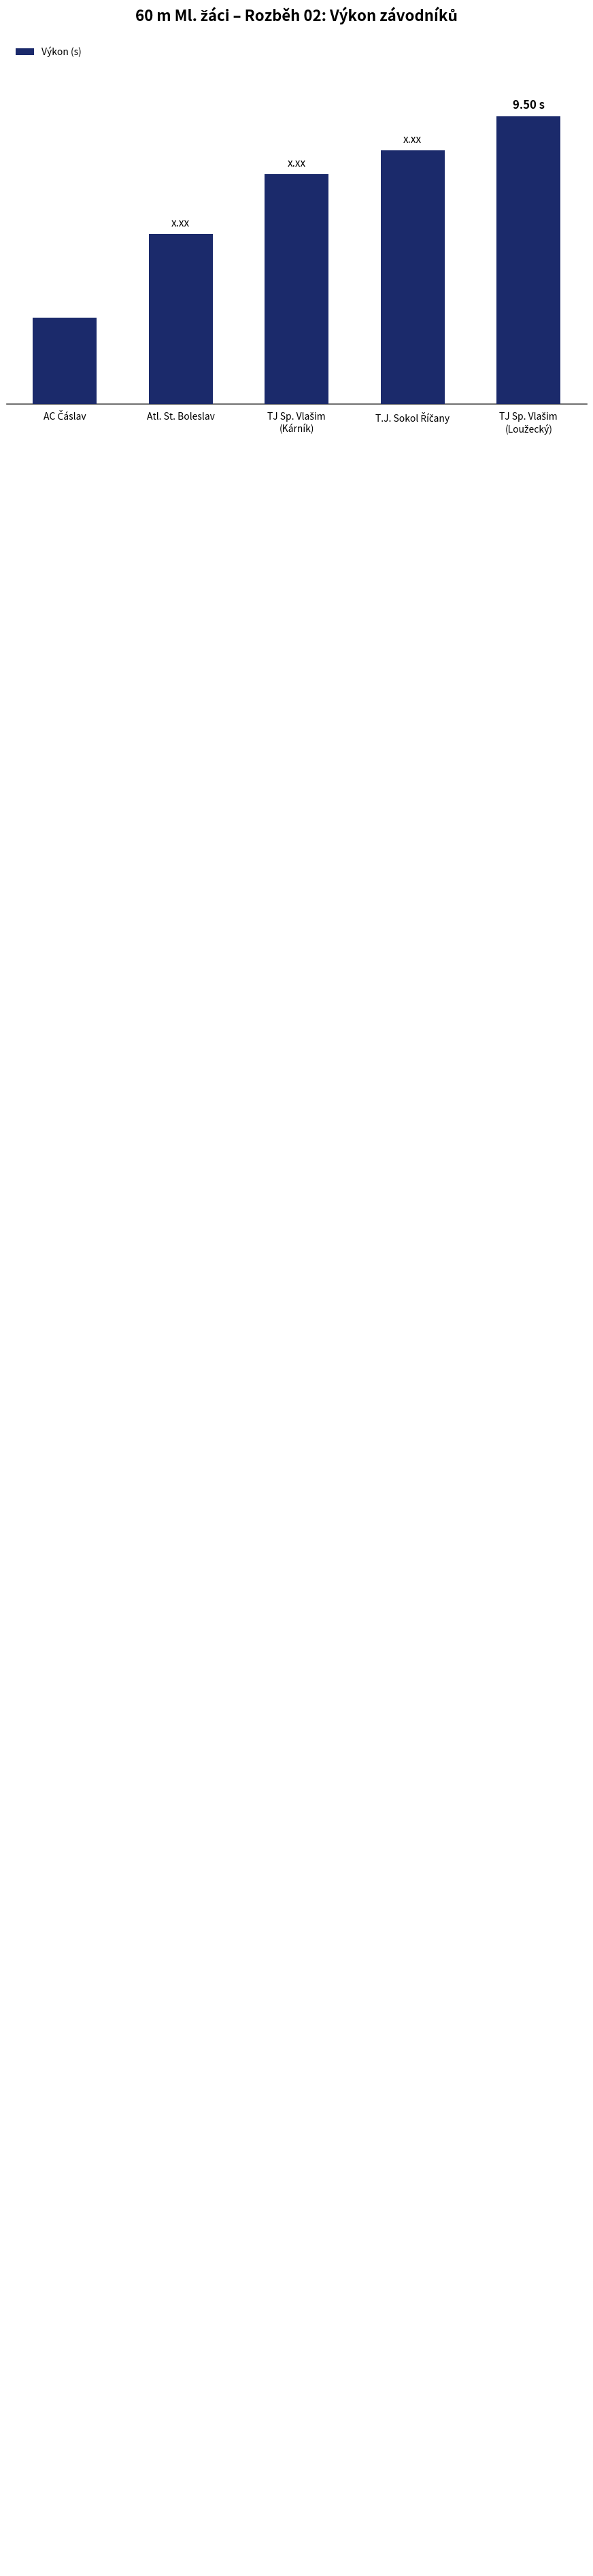

Are the bars horizontal?

No